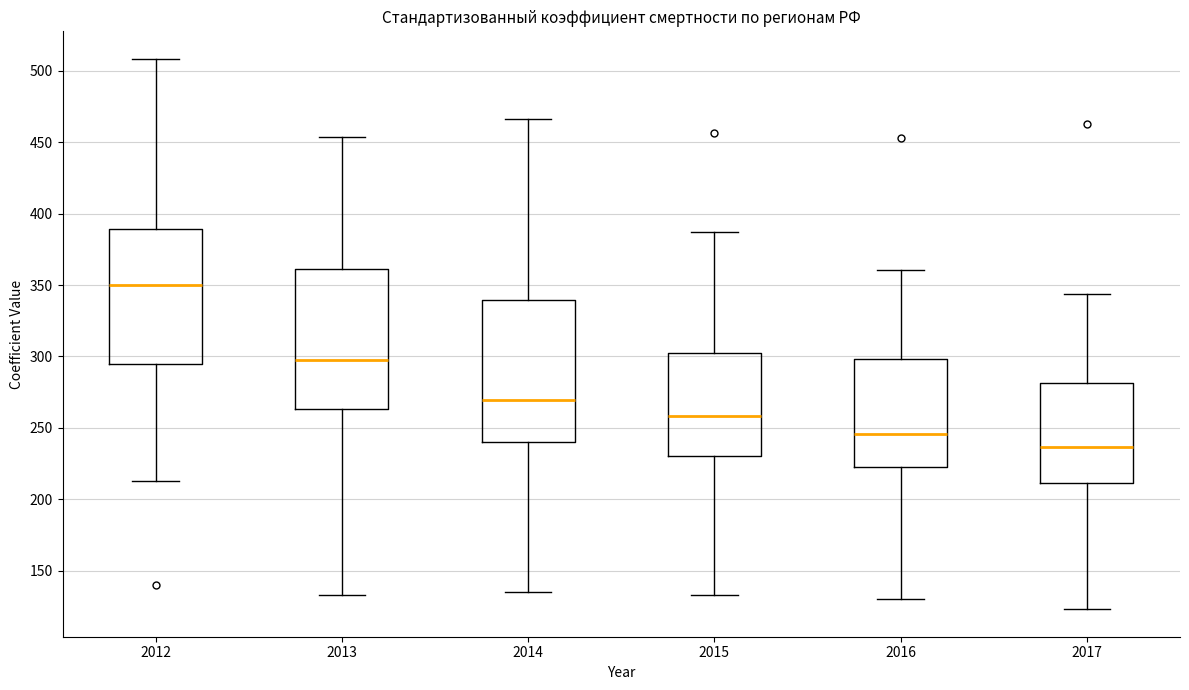

Reading left to right, read every box against the y-axis: the position of its median line, the range the box covers, and the ends of its whiskers. The values are not printed on the chart, so give them approximately, as read against the axis.

2012: median 350, box 295 to 390, whiskers 215 to 510
2013: median 295, box 265 to 360, whiskers 135 to 455
2014: median 270, box 240 to 340, whiskers 135 to 465
2015: median 260, box 230 to 300, whiskers 135 to 390
2016: median 245, box 220 to 300, whiskers 130 to 360
2017: median 235, box 210 to 280, whiskers 125 to 345